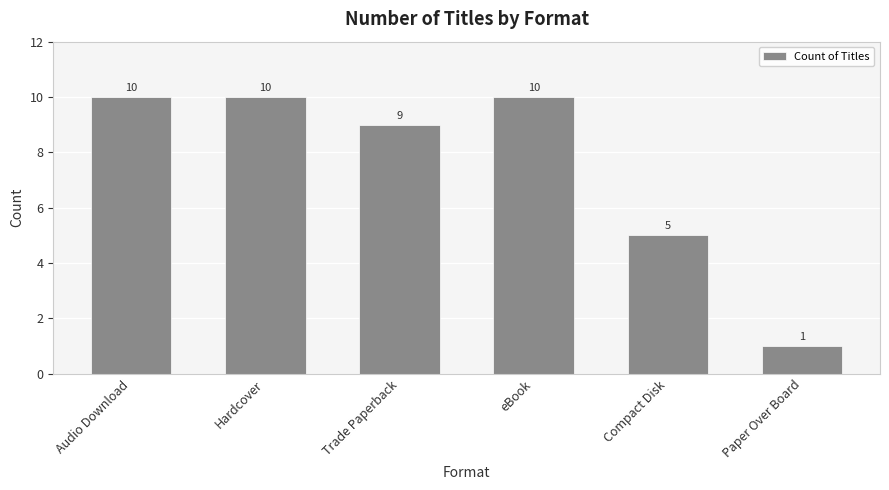

Between Compact Disk and Paper Over Board, which is larger?

Compact Disk